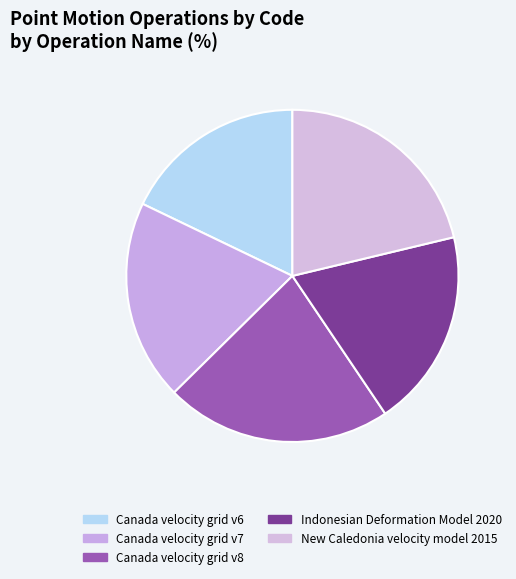

Count the number of slices in the pie.

5